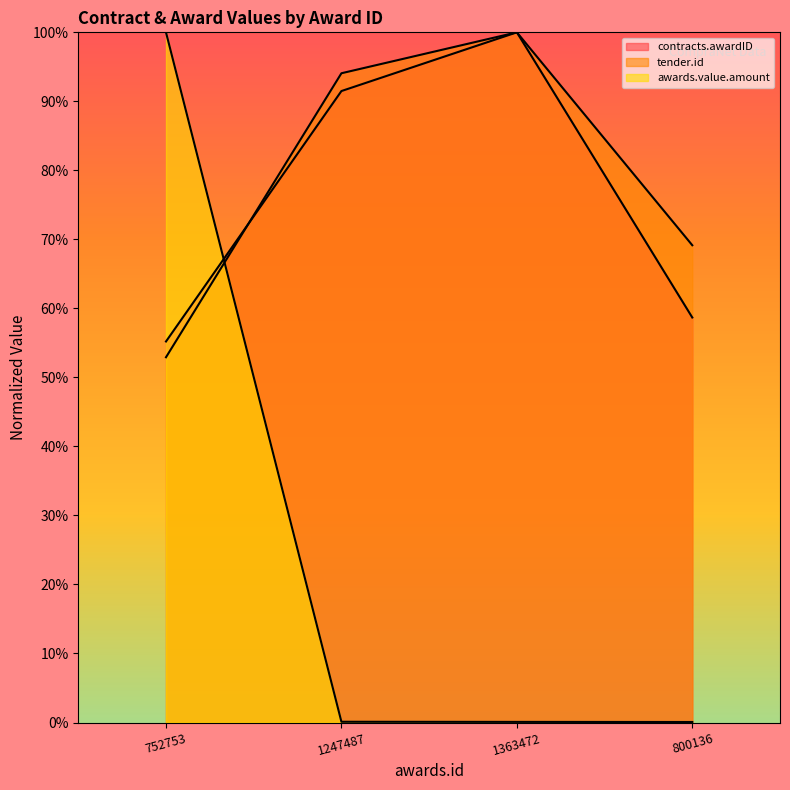

What is the spread (max minus min) of values at 752753?

0.5